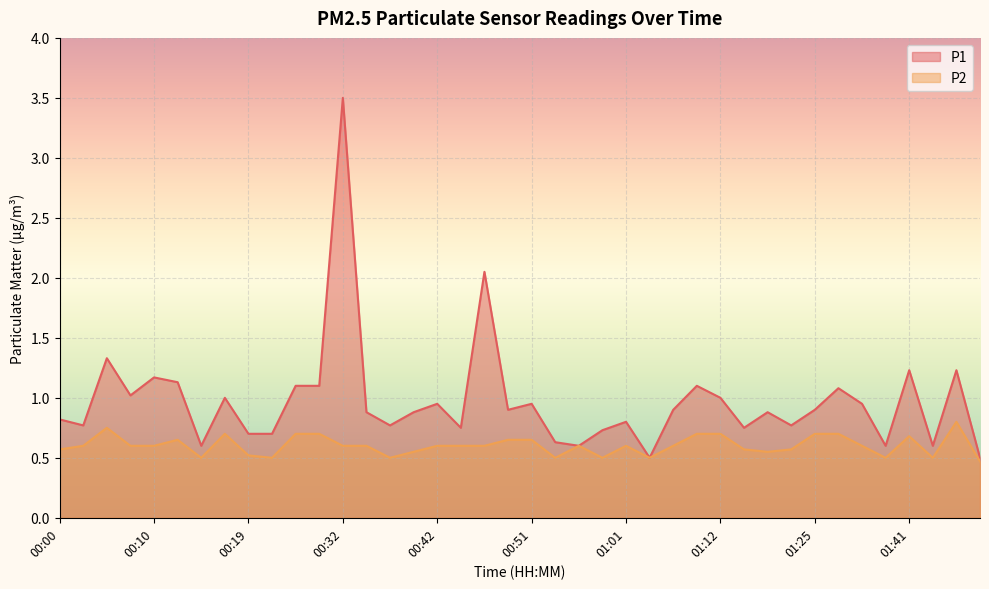

List the series in order of their peak value, highest first.

P1, P2